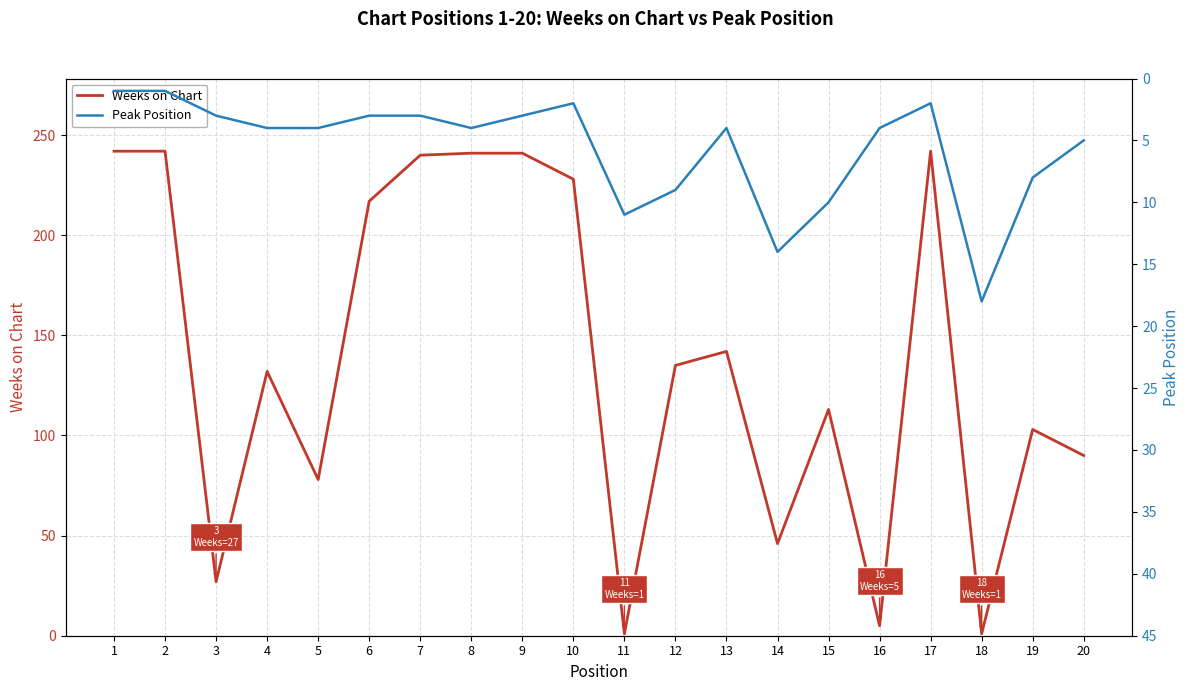

Which series ends up on top after the final intersection of Peak Position and Weeks on Chart?

Weeks on Chart